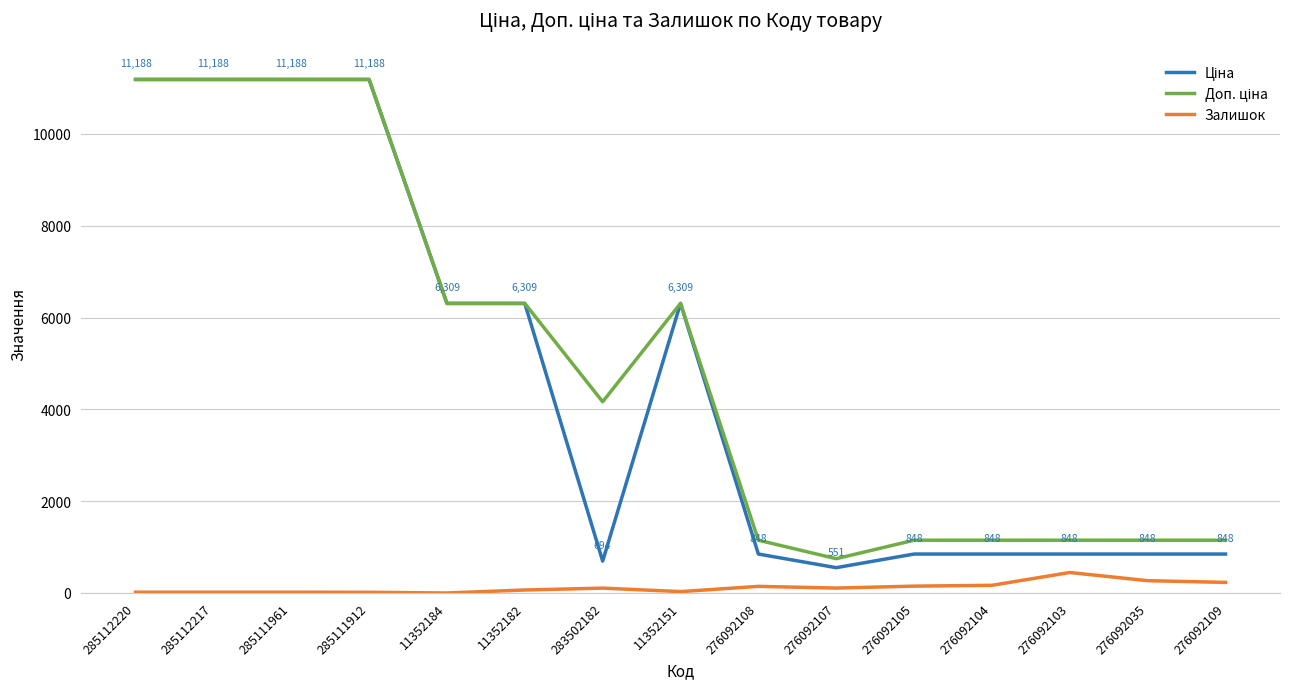

What position from the left is 11352184?

5